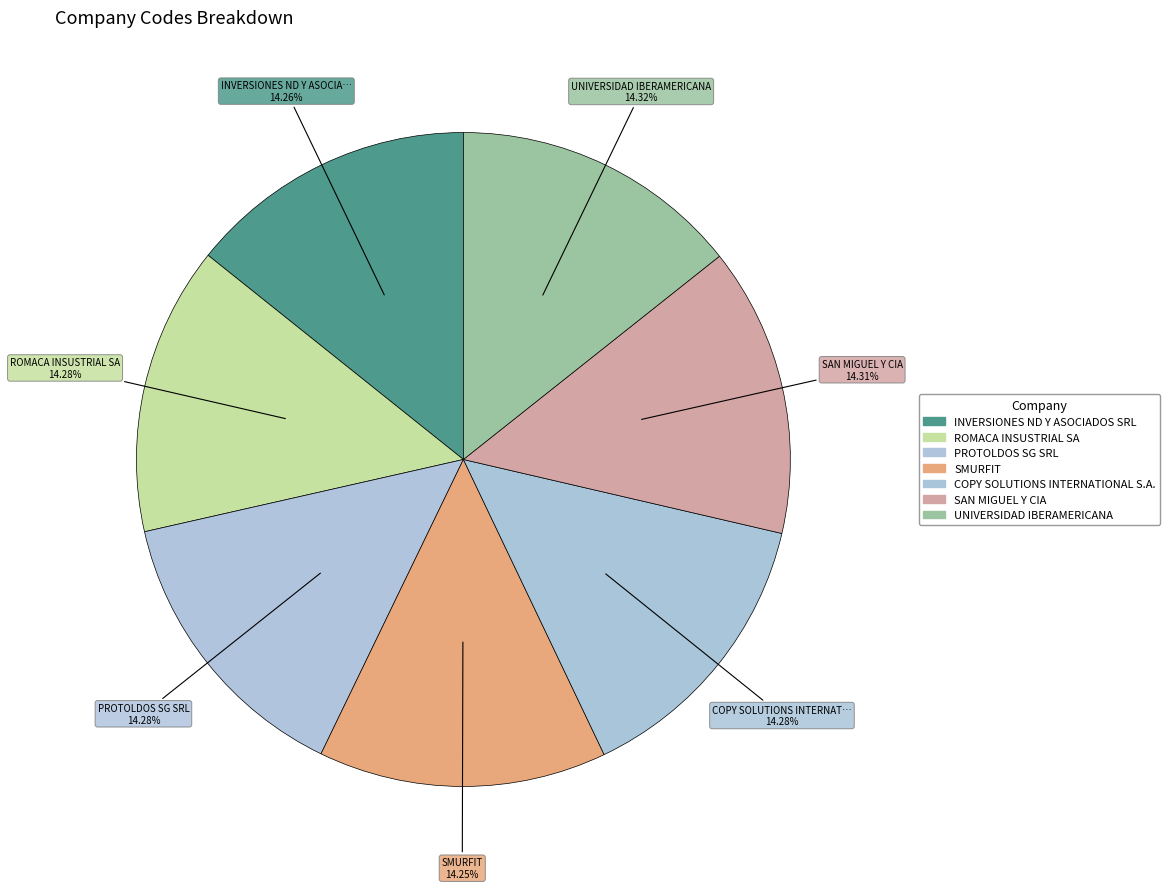

How many segments does this pie chart have?

7